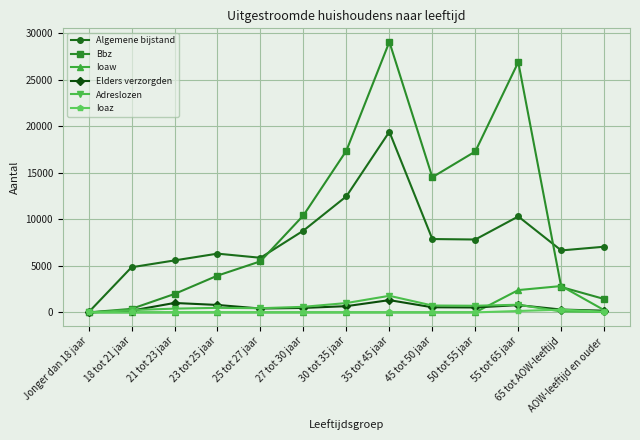

At which label does Bbz reach its peak?

35 tot 45 jaar